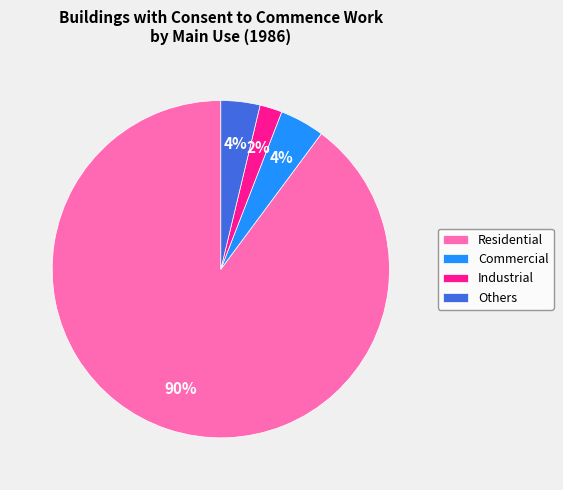

What is the ratio of the value at Commercial to the value at Industrial?

2.0